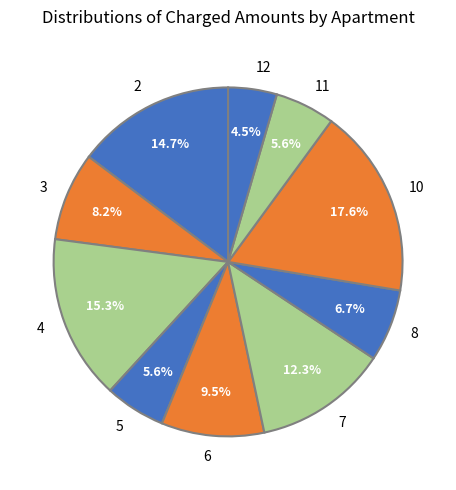

Which has a higher value, 3 or 11?

3